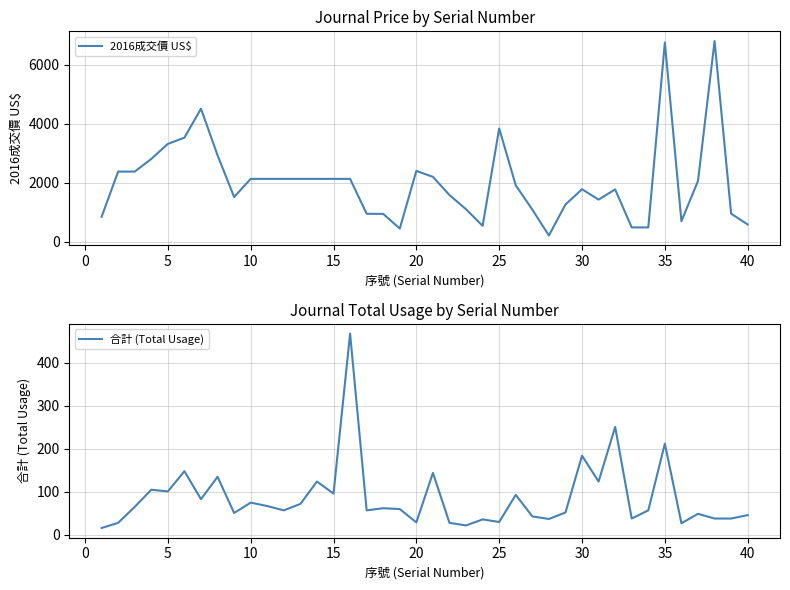

What is the difference between the 2016成交價 US$ values at 24 and 23?

3304